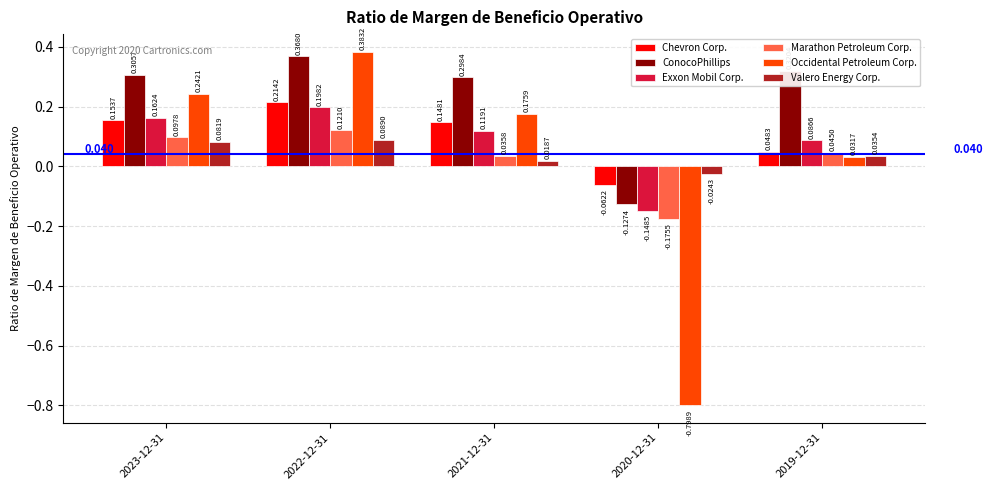

What is the total value across all series at 2023-12-31?

1.0